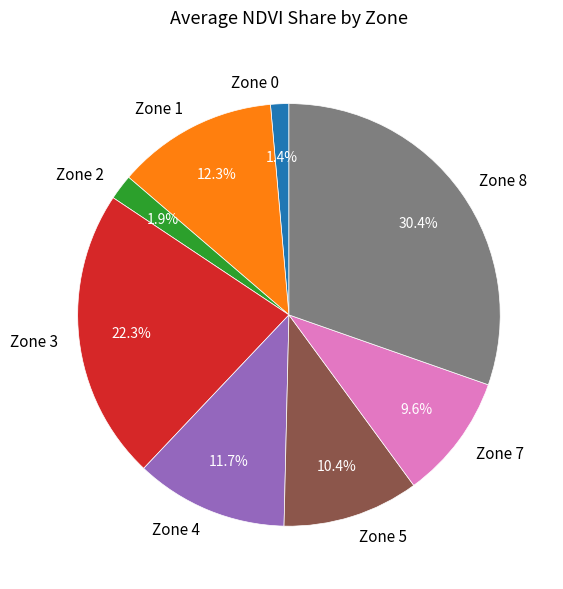

How much of the chart is everything except Zone 8?

69.6%